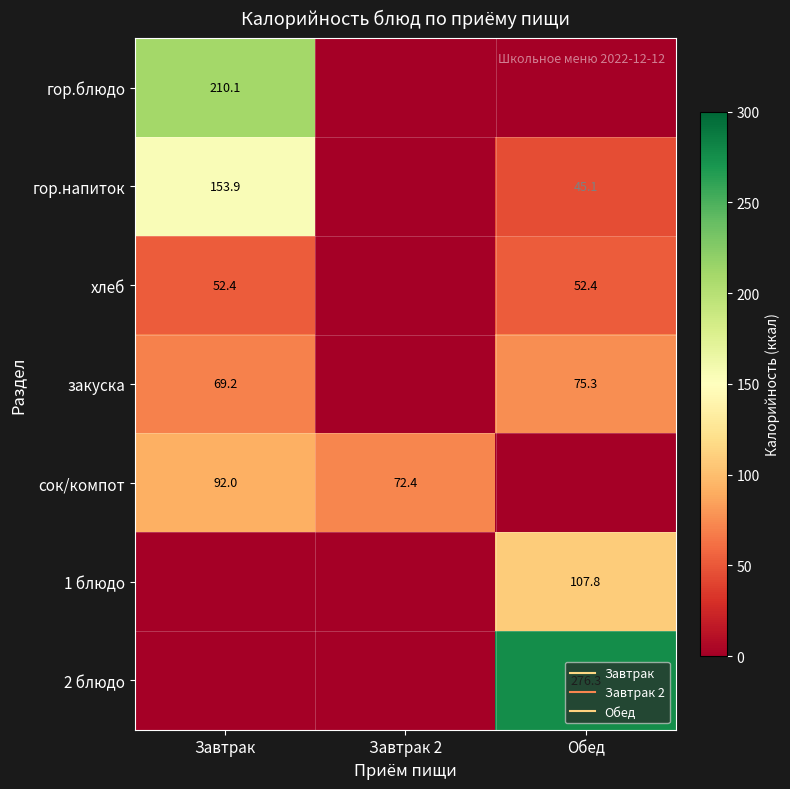

At which label does хлеб reach its minimum?

Завтрак 2